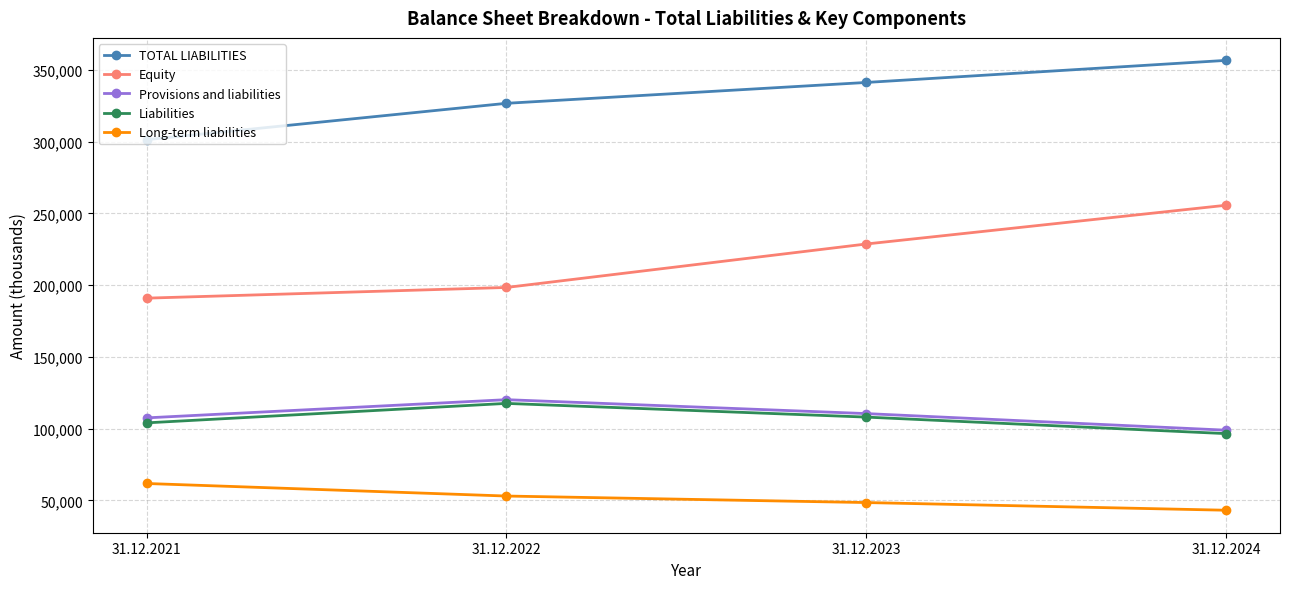

What is the sum of all TOTAL LIABILITIES values?

1326139